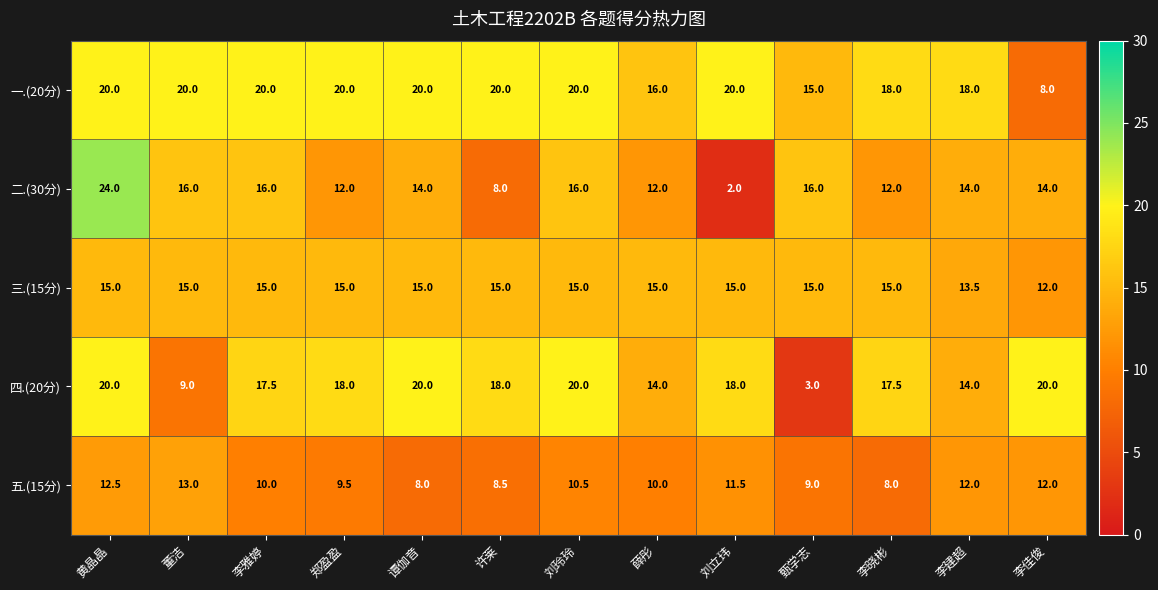

At which category is the sum across all series the highest?

黄晶晶